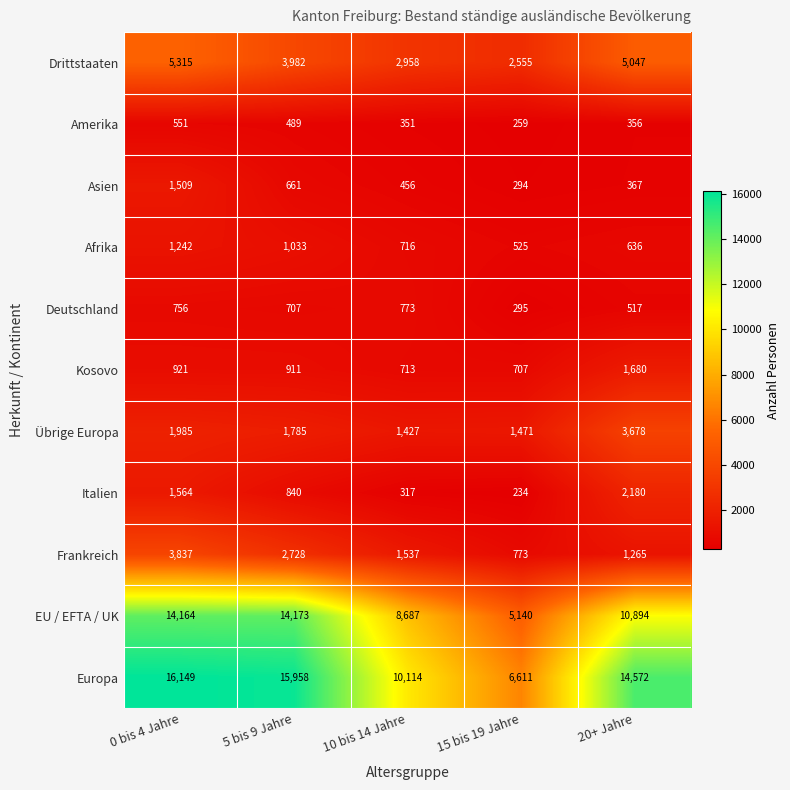

The Deutschland series shows 517 at 20+ Jahre. True or false?

True